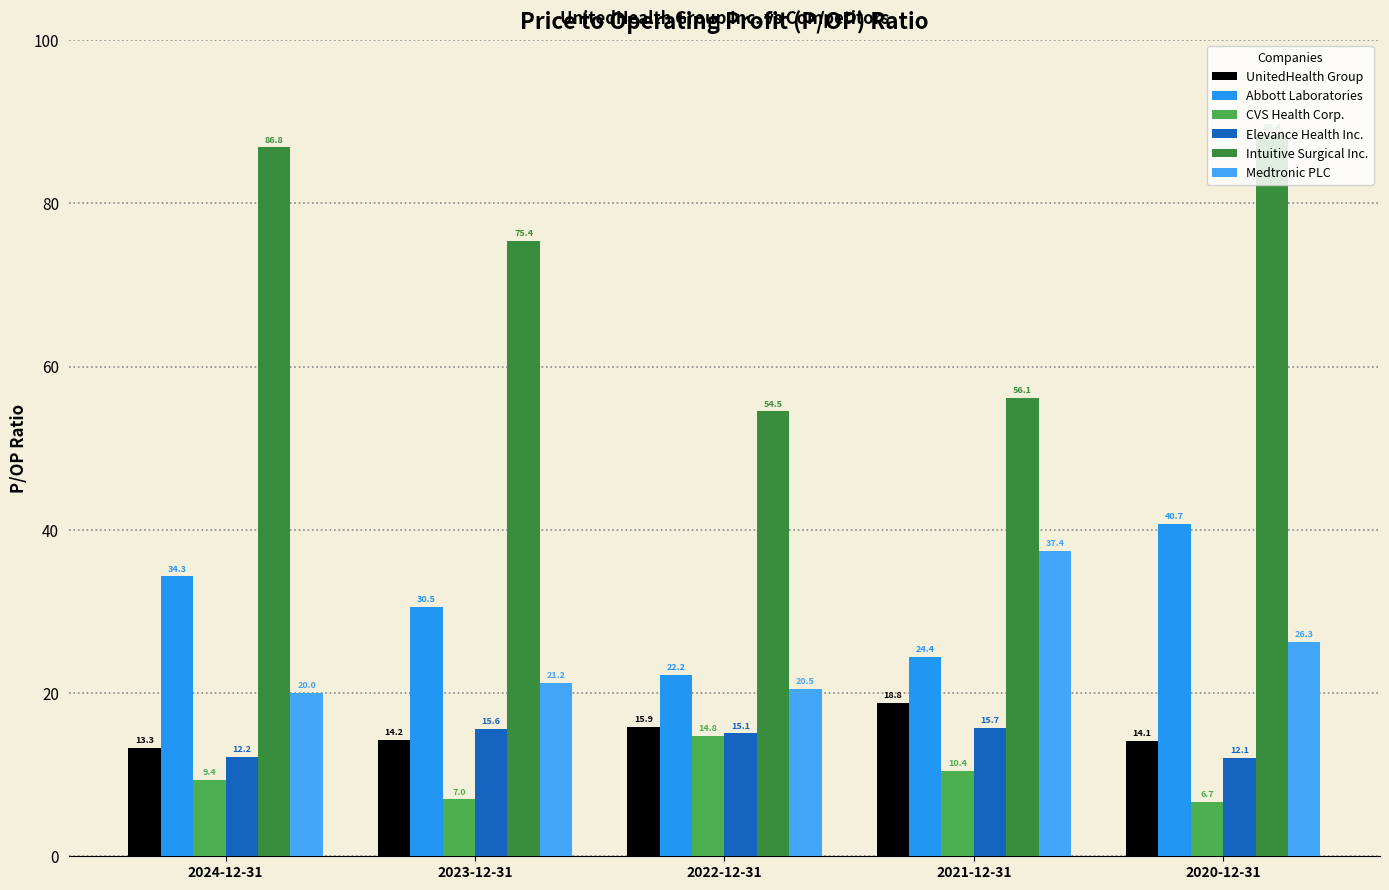

What is the smallest value displayed?

6.7